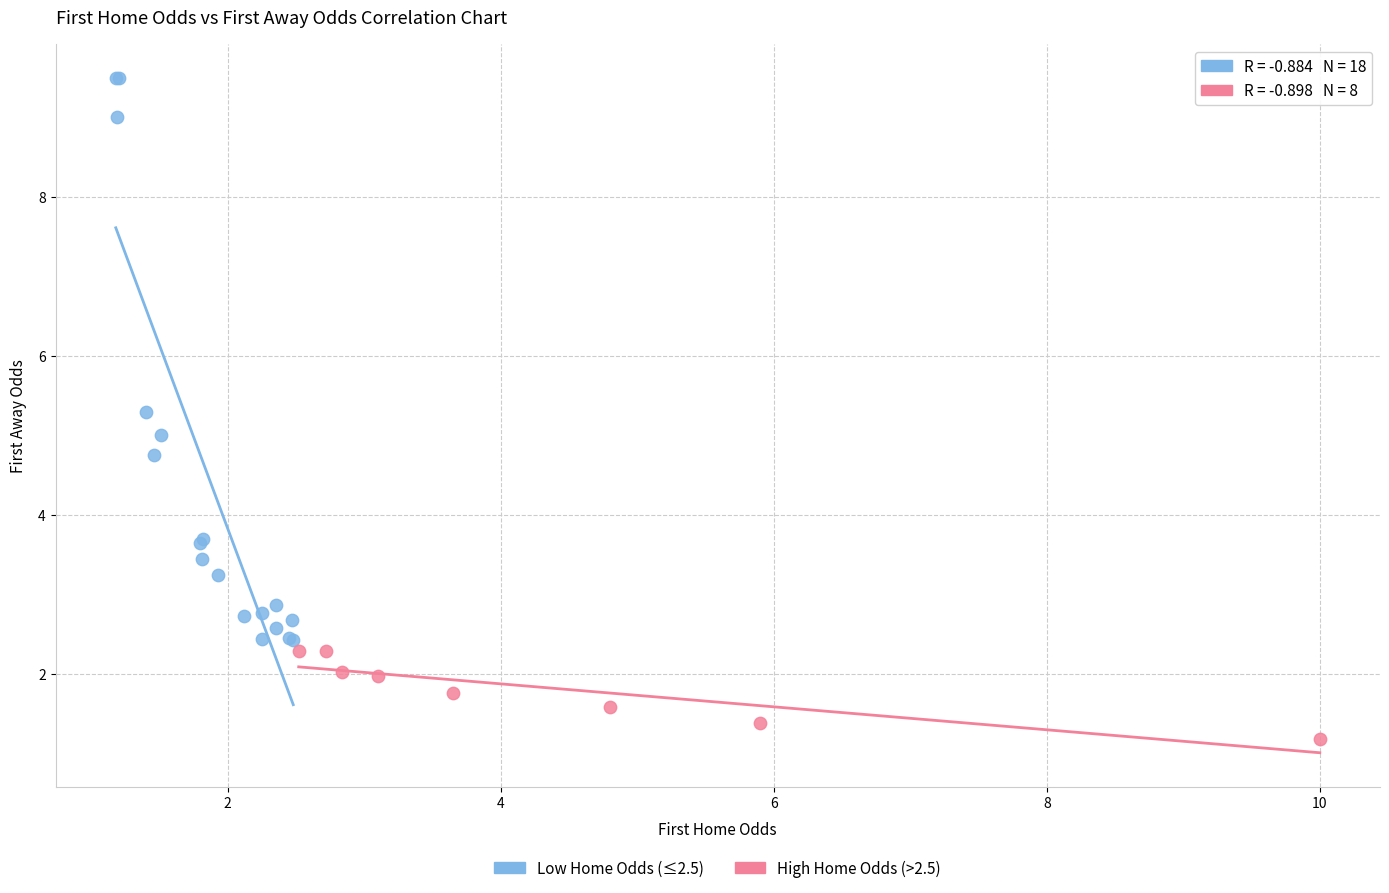

Which series reaches the maximum Y coordinate?

Low Home Odds (≤2.5)